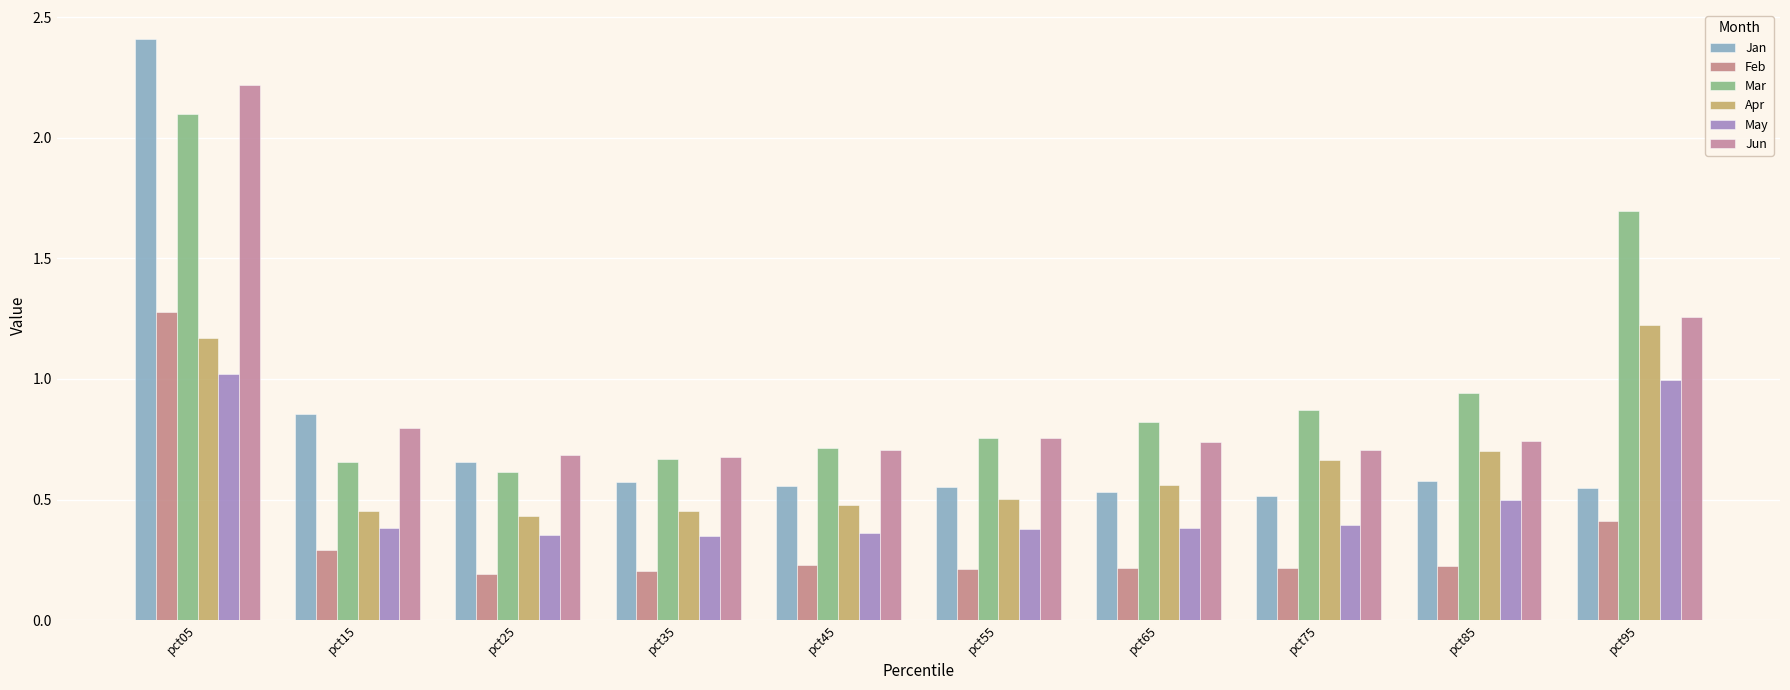

Which series changed the most between pct65 and pct95?

Mar